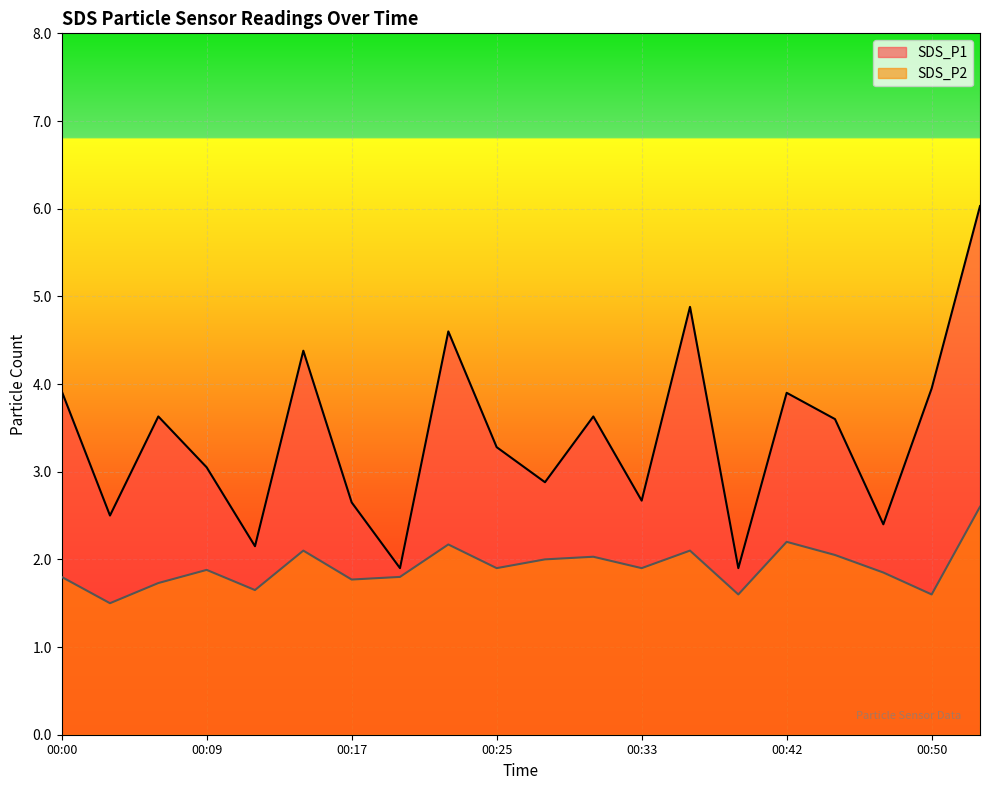

True or false: SDS_P1 and SDS_P2 intersect in this chart.

False